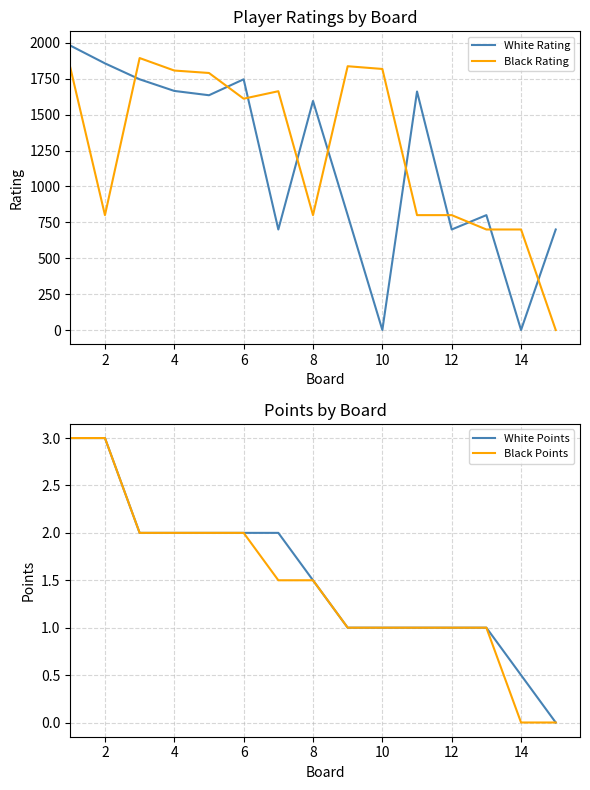

At how many categories does at least one series exceed 768?

13